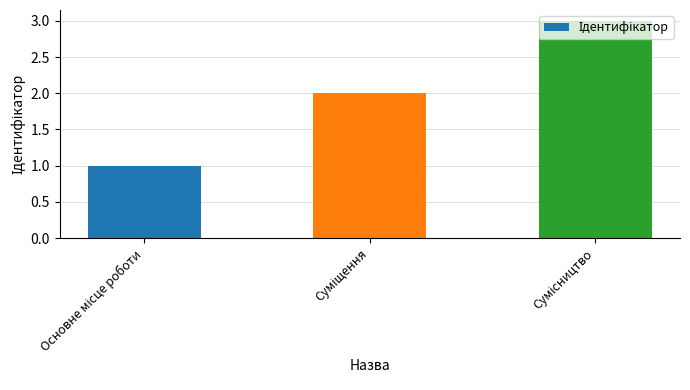

What is the sum of all values?

6